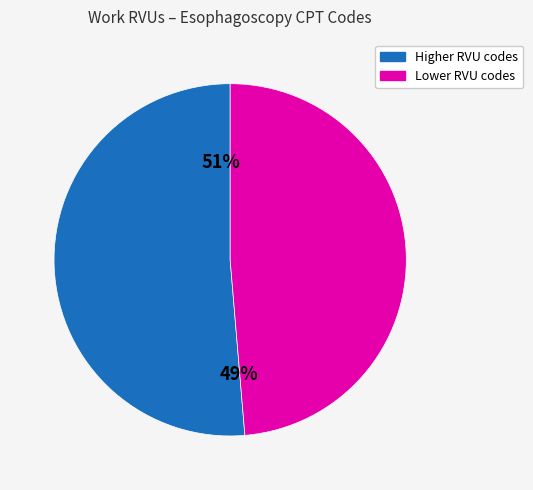

Is it true that 43239 is 1% of the pie?

False